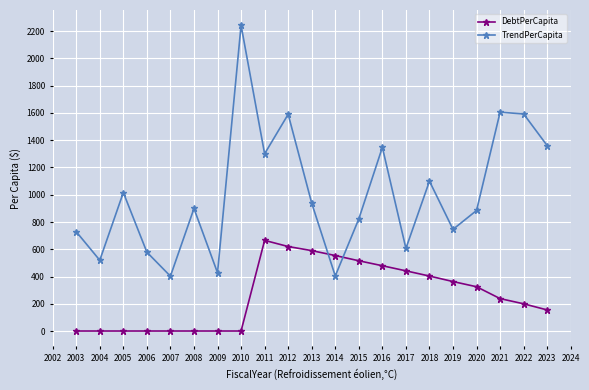

After their last crossing, which series has the higher values: DebtPerCapita or TrendPerCapita?

TrendPerCapita